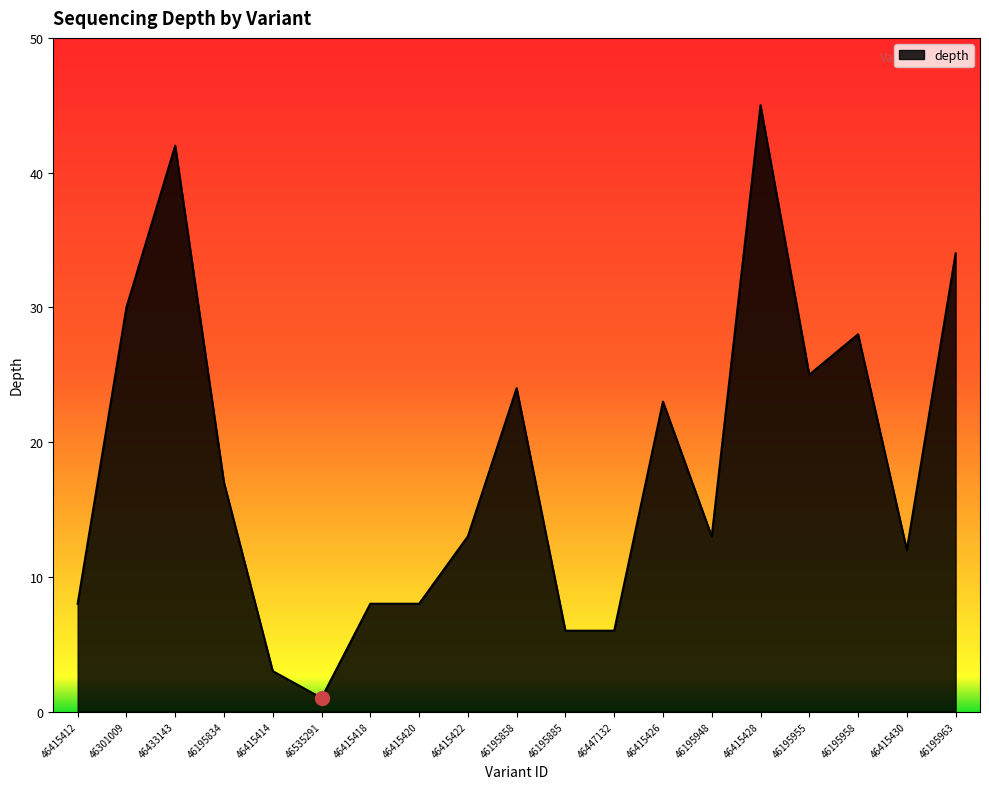

Reading left to right, transcribe all the data shown in this chart.

46415412=8	46301009=30	46433143=42	46195834=17	46415414=3	46535291=1	46415418=8	46415420=8	46415422=13	46195858=24	46195885=6	46447132=6	46415426=23	46195948=13	46415428=45	46195955=25	46195958=28	46415430=12	46195963=34